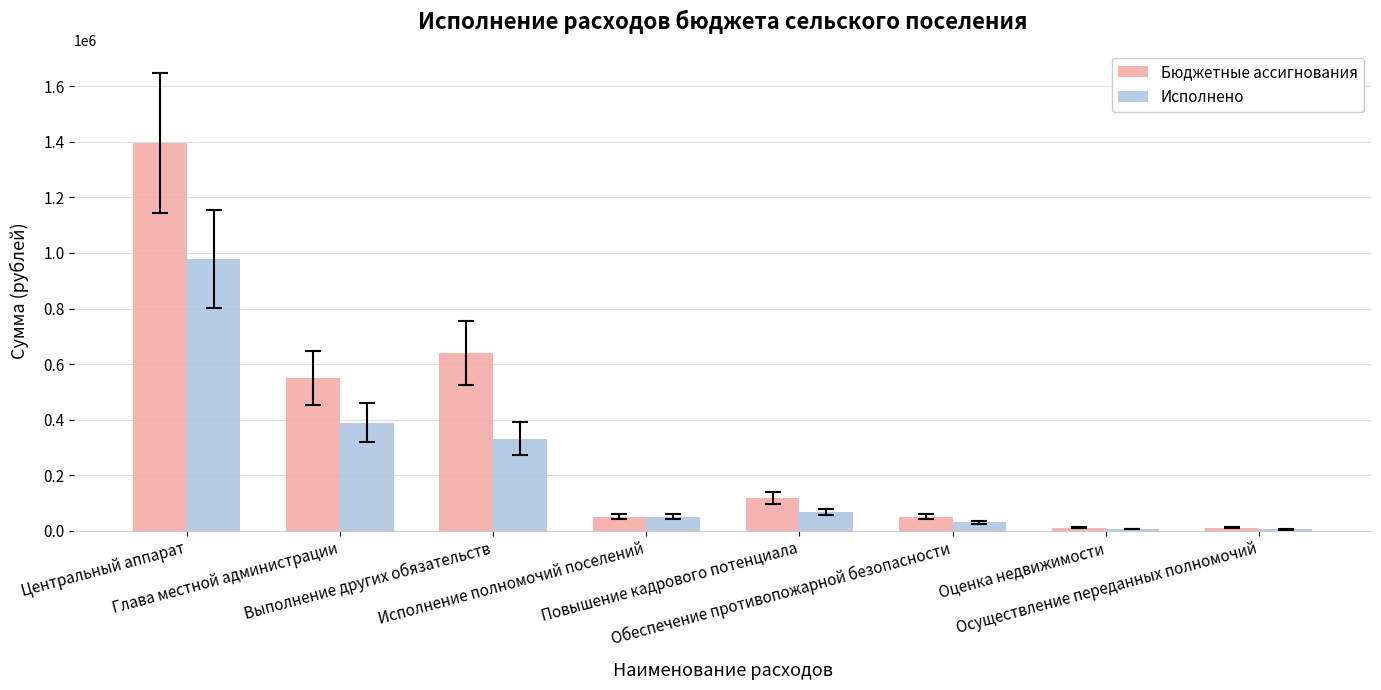

True or false: Исполнено has a value of 5000.0 at Оценка недвижимости.

True